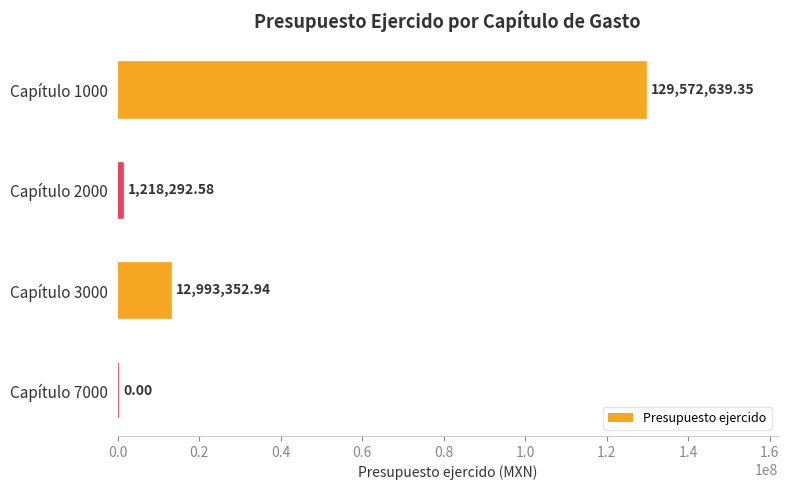

What is the average value?

35946071.2